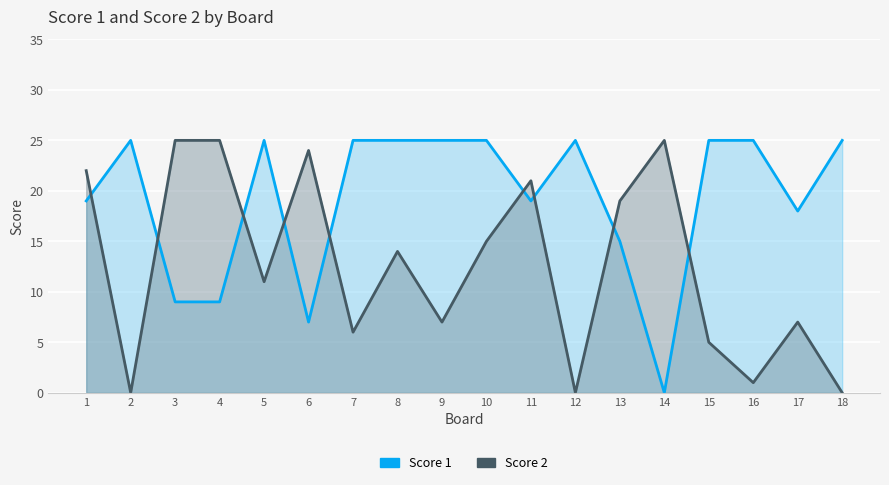

What is the difference between the maximum and minimum values in the Score 1 series?

25